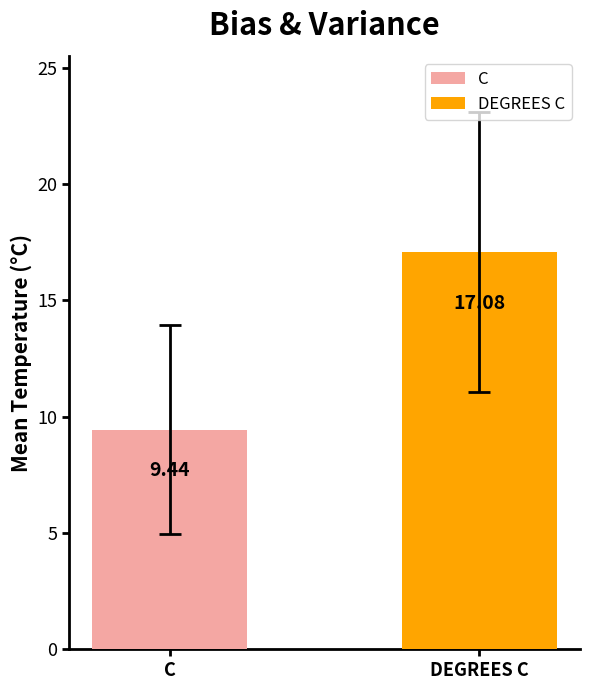

Which series has the widest spread of values?

C